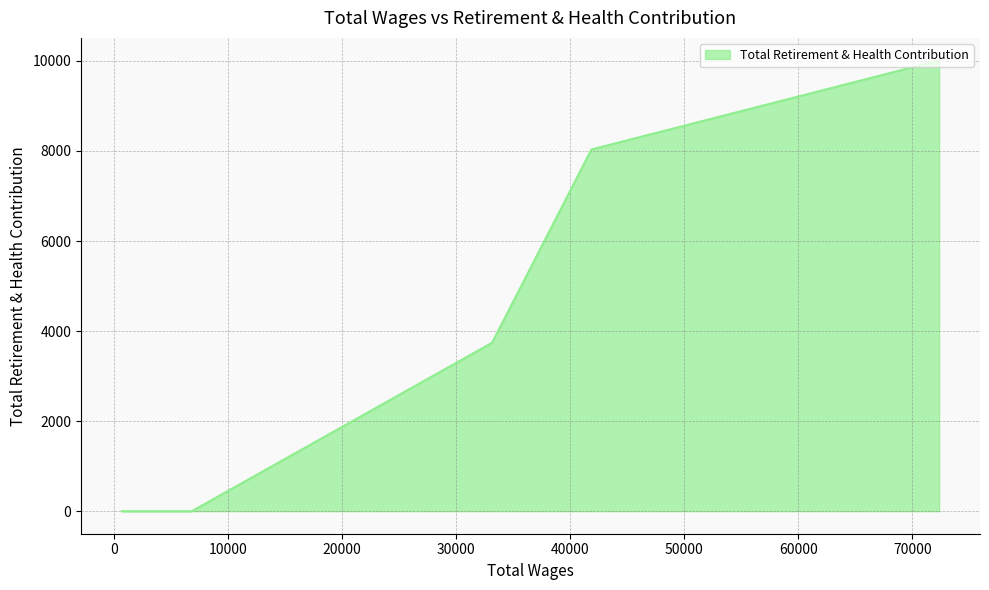

How many values are between 0 and 8033?

7